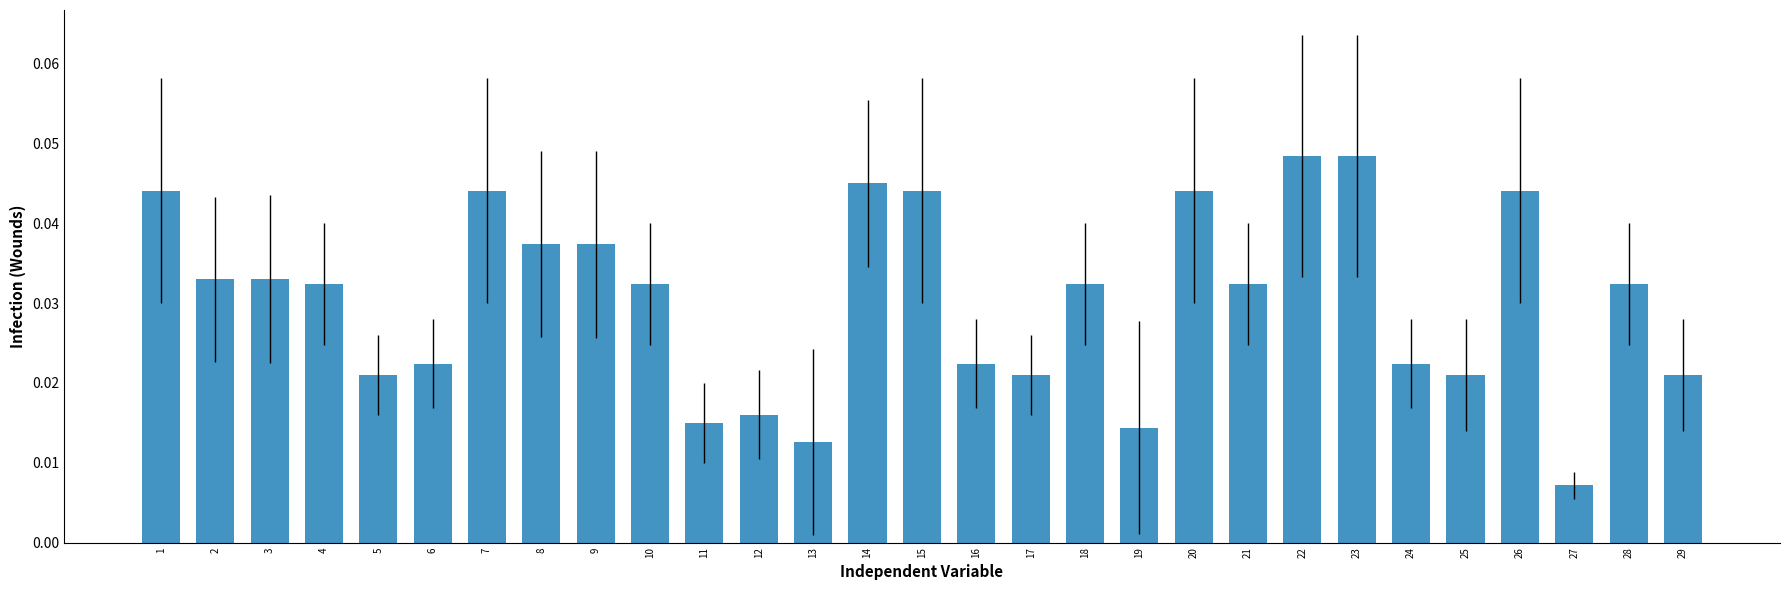

Which label corresponds to the smallest value in the chart?

27